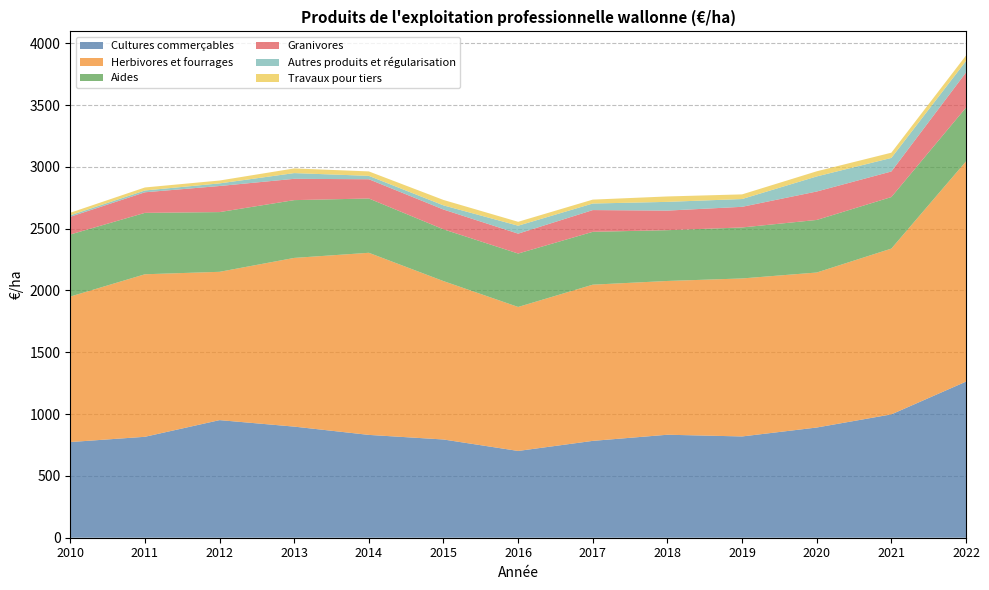

Reading right to left, what are all the values shown in this chart?

Cultures commerçables: 2022=1262.7	2021=997.6	2020=891.4	2019=819.2	2018=833.1	2017=783.4	2016=702.0	2015=794.6	2014=831.8	2013=898.8	2012=951.3	2011=816.4	2010=773.9
Herbivores et fourrages: 2022=1781.5	2021=1341.1	2020=1253.8	2019=1278.0	2018=1243.8	2017=1263.5	2016=1164.7	2015=1281.2	2014=1473.1	2013=1364.6	2012=1199.7	2011=1314.6	2010=1176.9
Aides: 2022=435.1	2021=416.9	2020=425.2	2019=412.4	2018=410.8	2017=427.5	2016=432.2	2015=418.9	2014=439.2	2013=467.4	2012=483.1	2011=496.8	2010=502.0
Granivores: 2022=284.2	2021=206.8	2020=230.0	2019=167.0	2018=158.3	2017=175.8	2016=160.8	2015=160.0	2014=155.7	2013=172.4	2012=211.0	2011=166.4	2010=143.4
Autres produits et régularisation: 2022=92.4	2021=109.6	2020=121.9	2019=63.0	2018=70.6	2017=53.0	2016=64.3	2015=33.6	2014=27.3	2013=46.2	2012=21.2	2011=14.7	2010=12.1
Travaux pour tiers: 2022=44.7	2021=42.3	2020=41.6	2019=37.6	2018=43.9	2017=31.6	2016=31.6	2015=43.9	2014=36.0	2013=37.8	2012=23.2	2011=24.3	2010=20.5